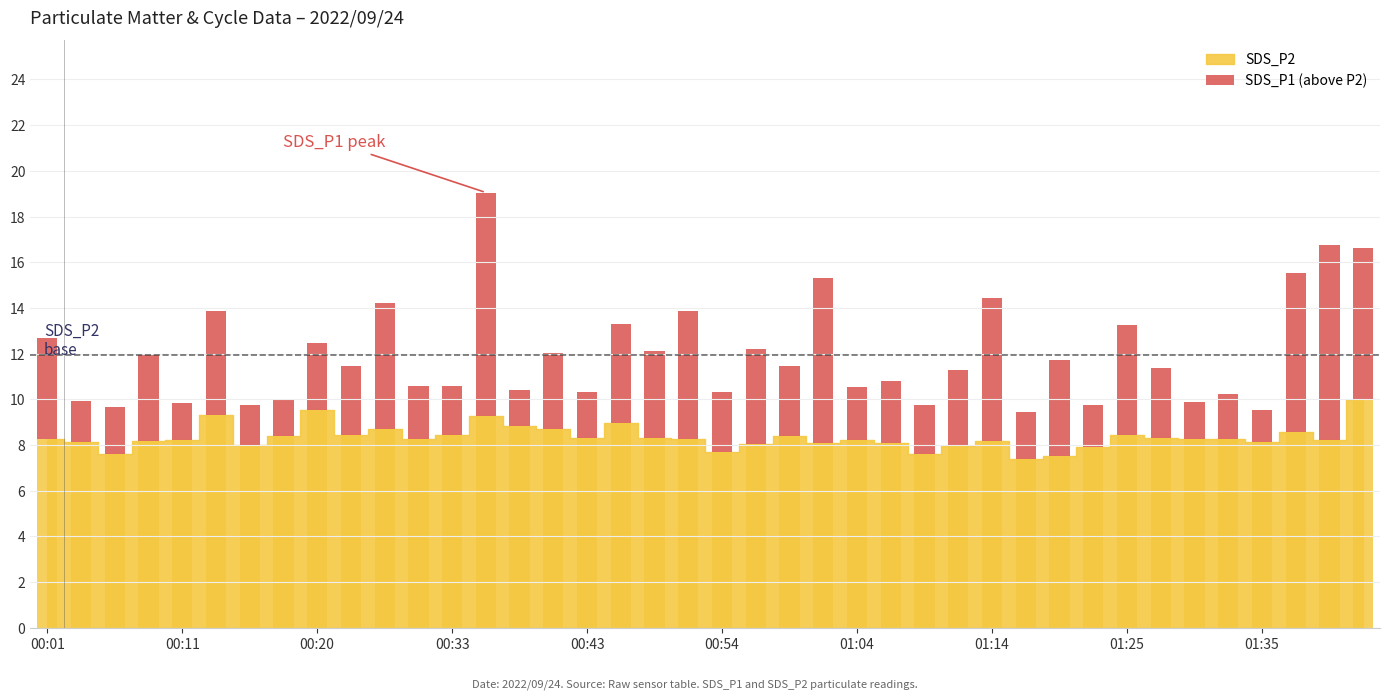

What is the average value?

3.6